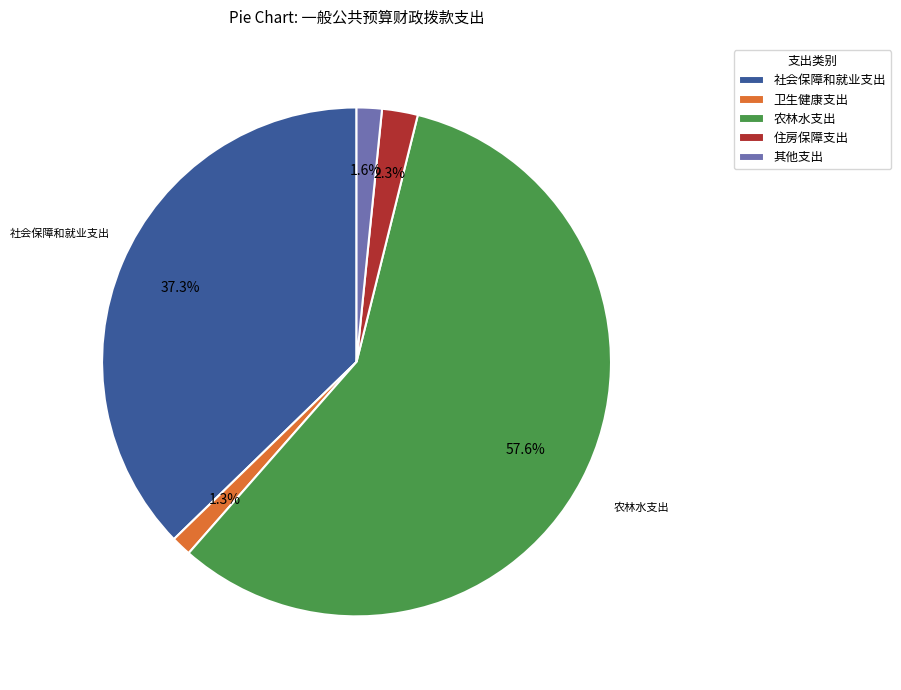

What is the ratio of the value at 农林水支出 to the value at 其他支出?

36.0